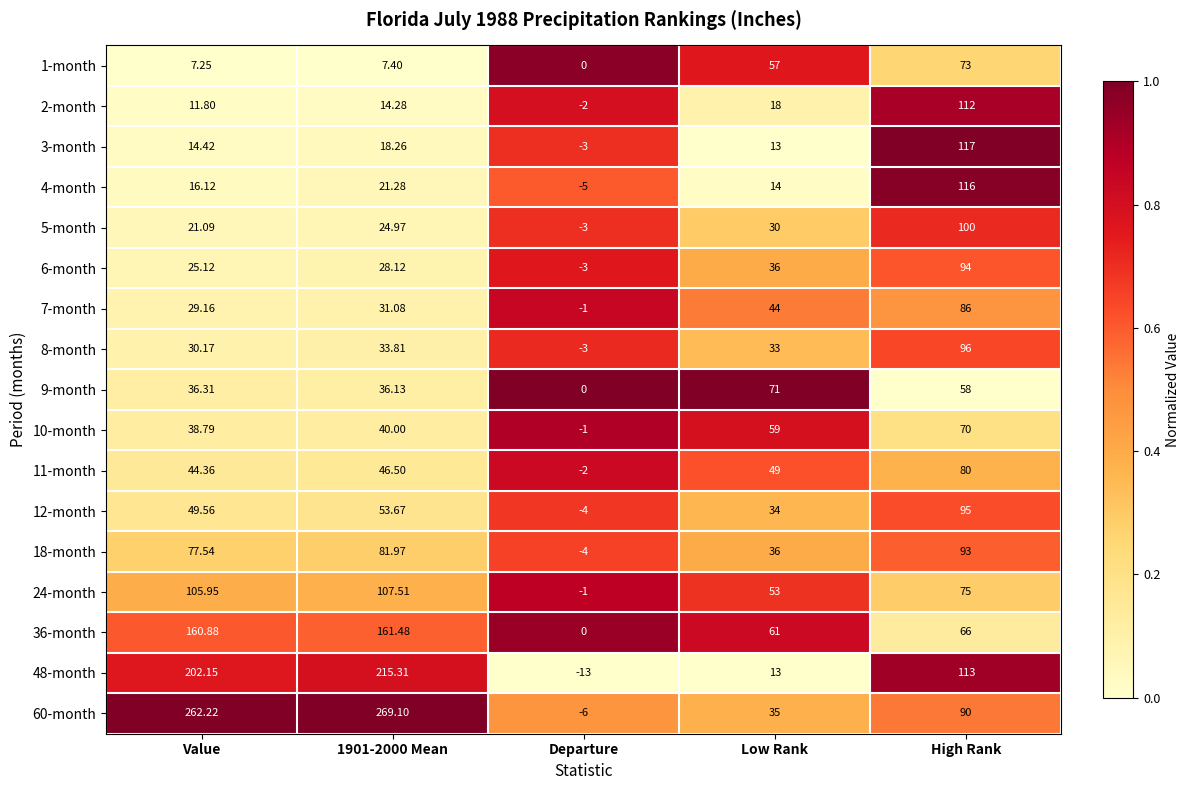

List the series in order of their peak value, highest first.

60-month, 48-month, 36-month, 3-month, 4-month, 2-month, 24-month, 5-month, 8-month, 12-month, 6-month, 18-month, 7-month, 11-month, 1-month, 9-month, 10-month